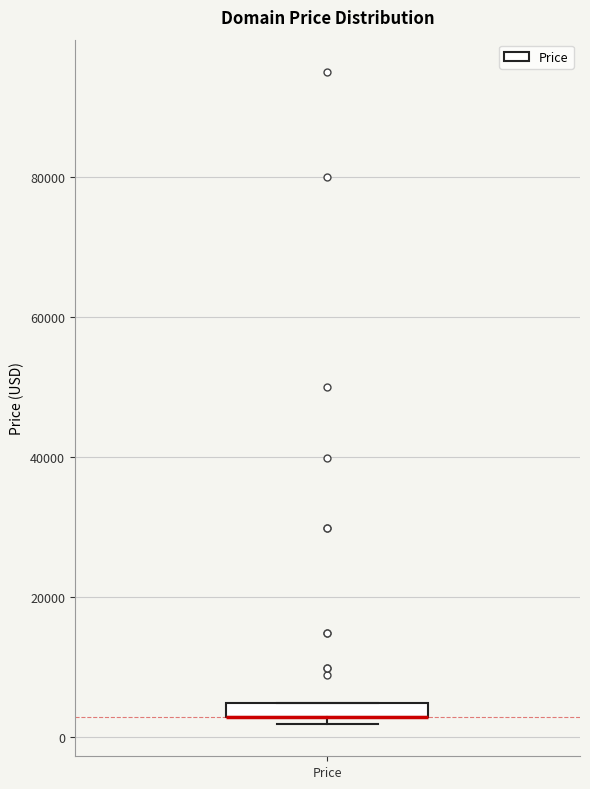

Where is the lower edge of the box for Price on the y-axis? The values are not printed on the chart, so give them approximately, as read against the axis.

2000